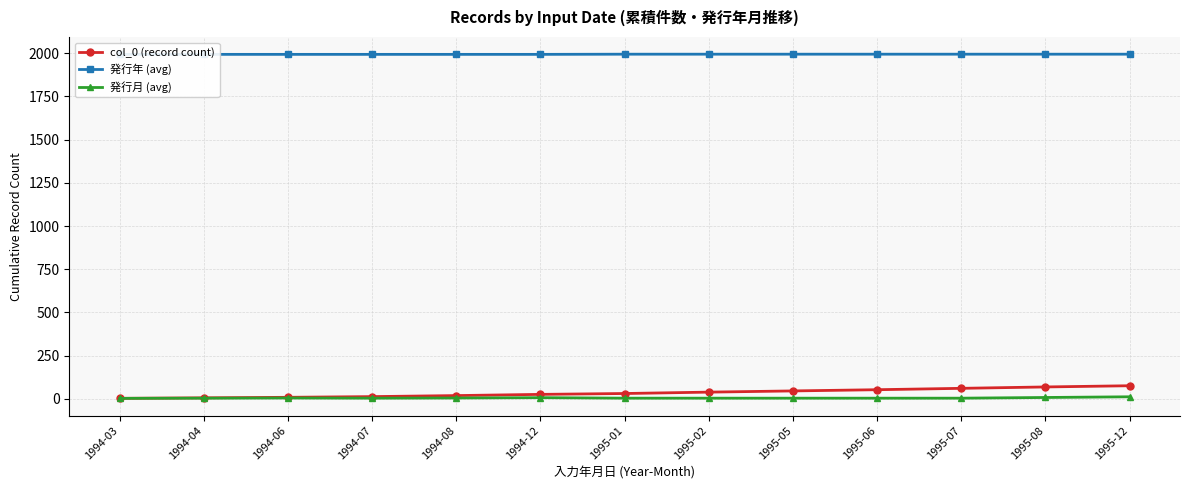

The col_0 (record count) series shows 68 at 1995-08. True or false?

True